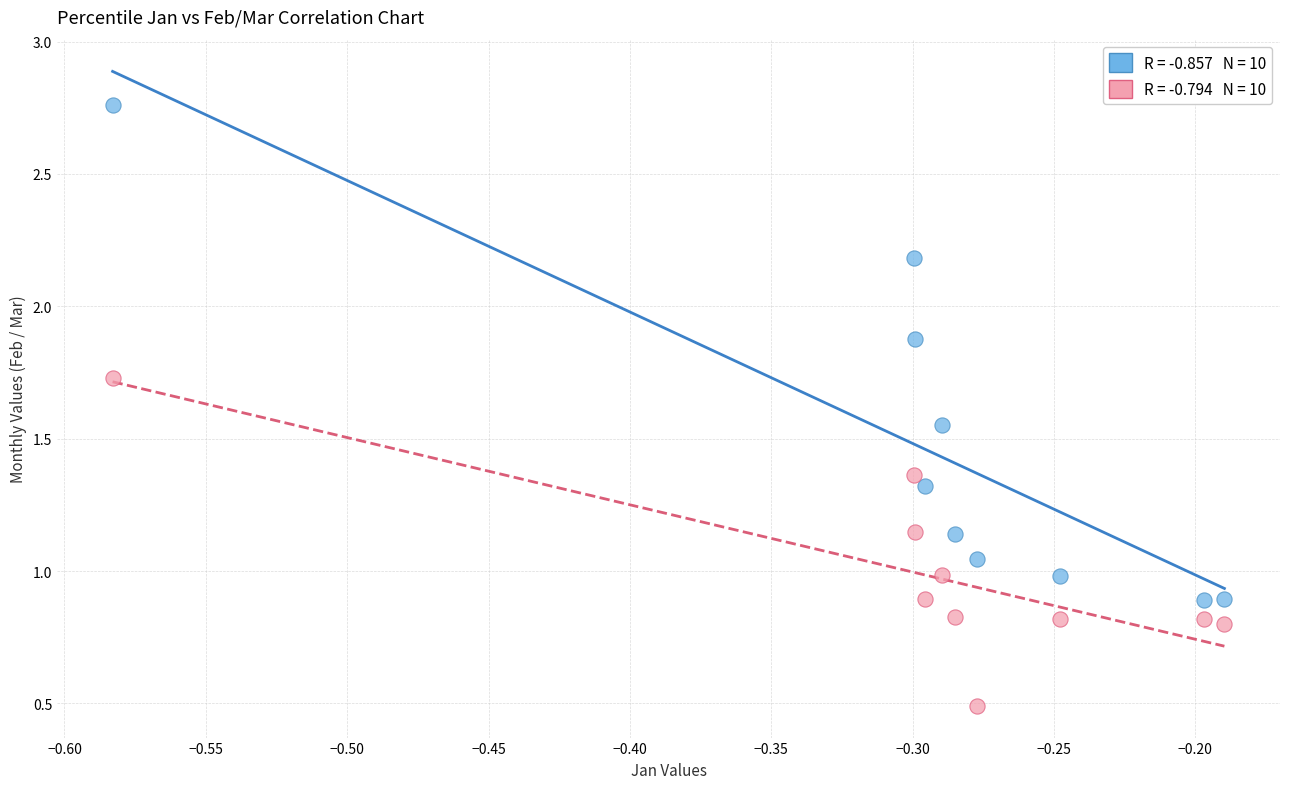

Across all data points, what is the range of Y values (max minus min)?

2.3